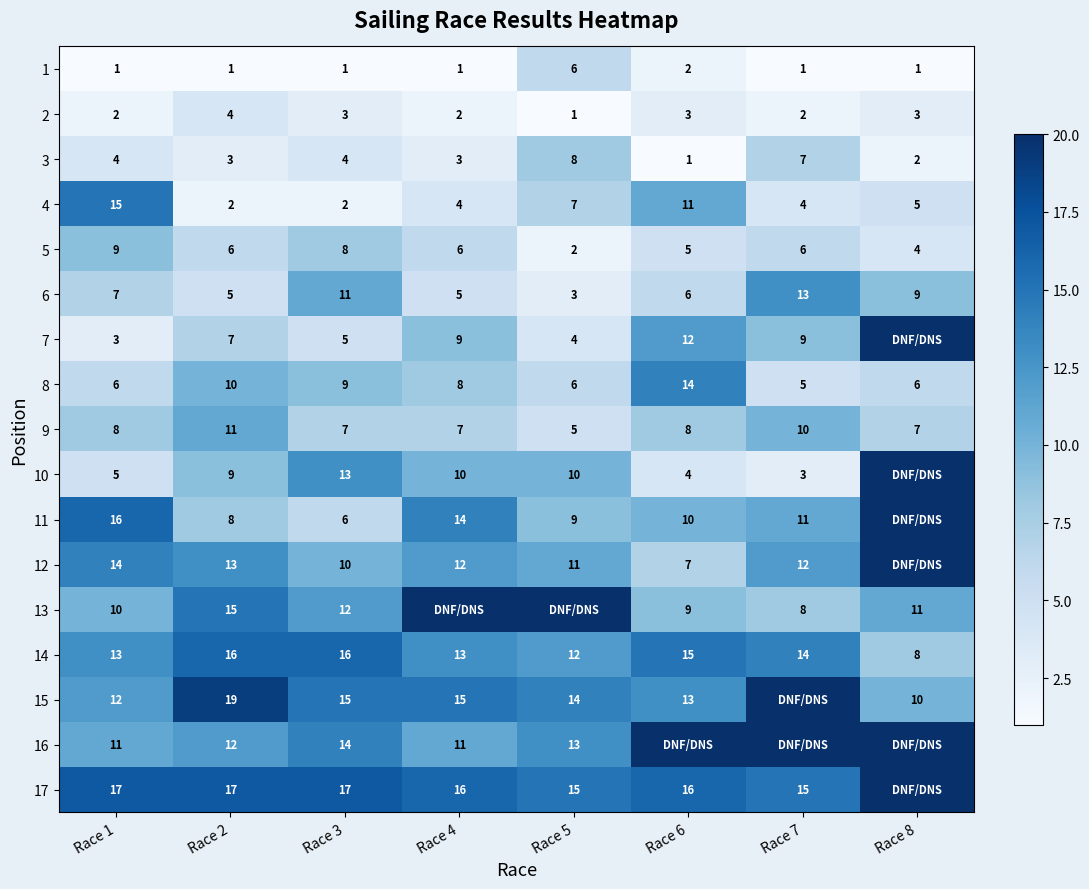

What is the difference between the highest and lowest values at Race 2?

18